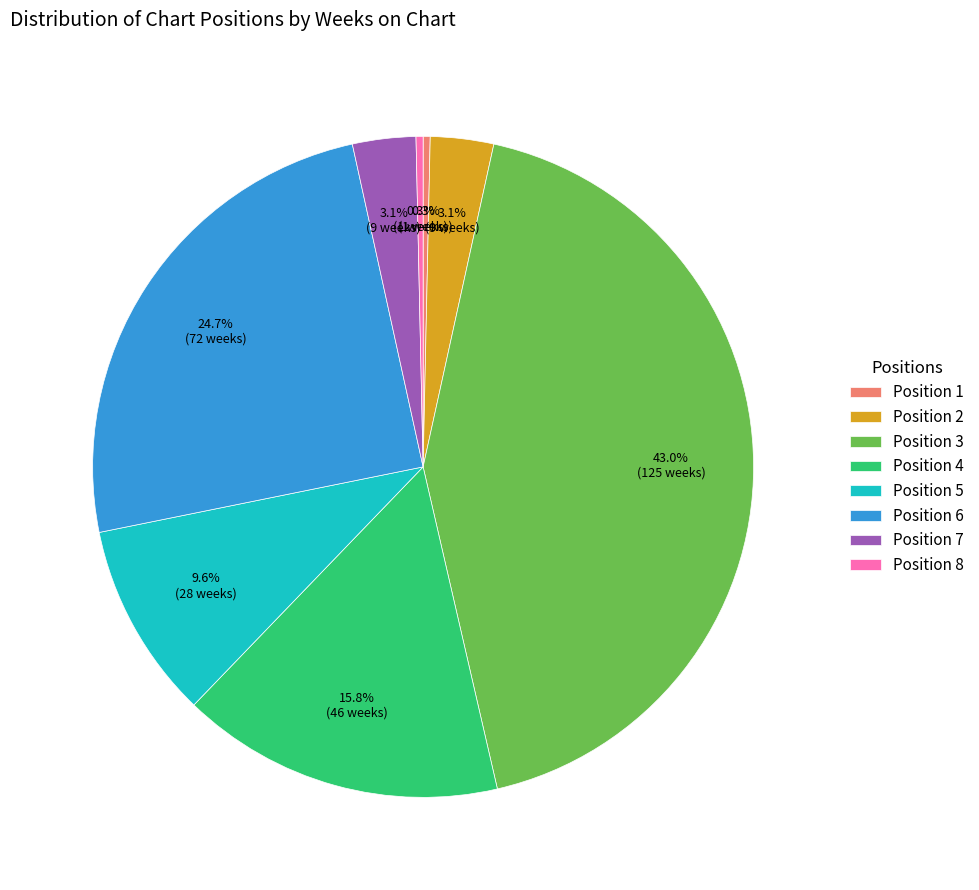

Is there any slice that represents more than half of the pie?

No